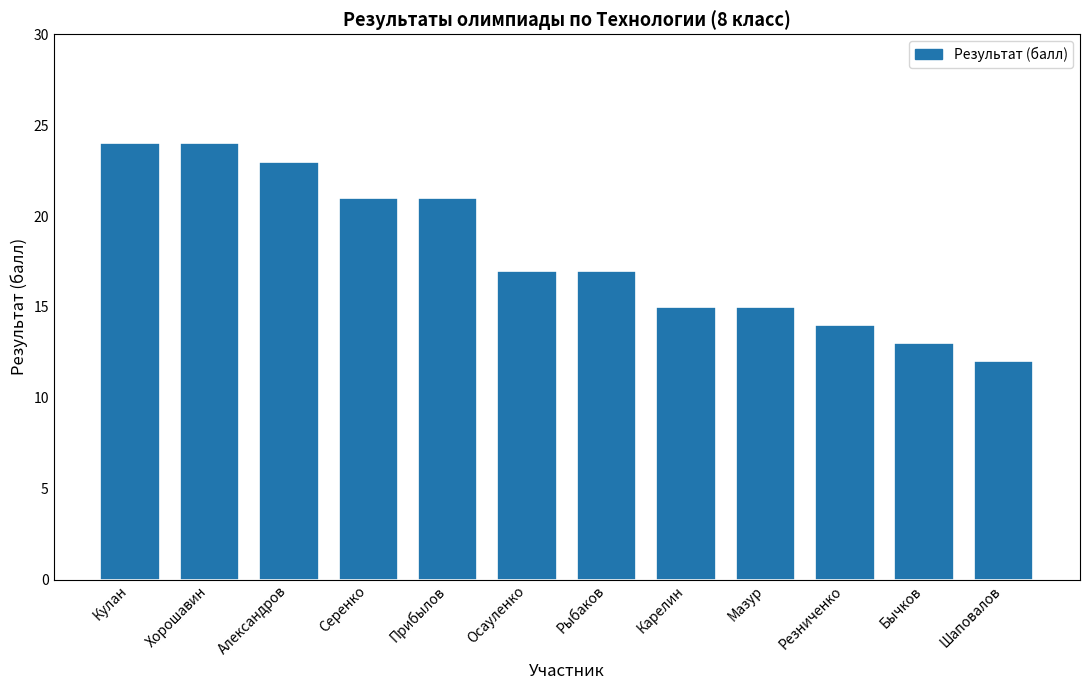

What is the average value?

18